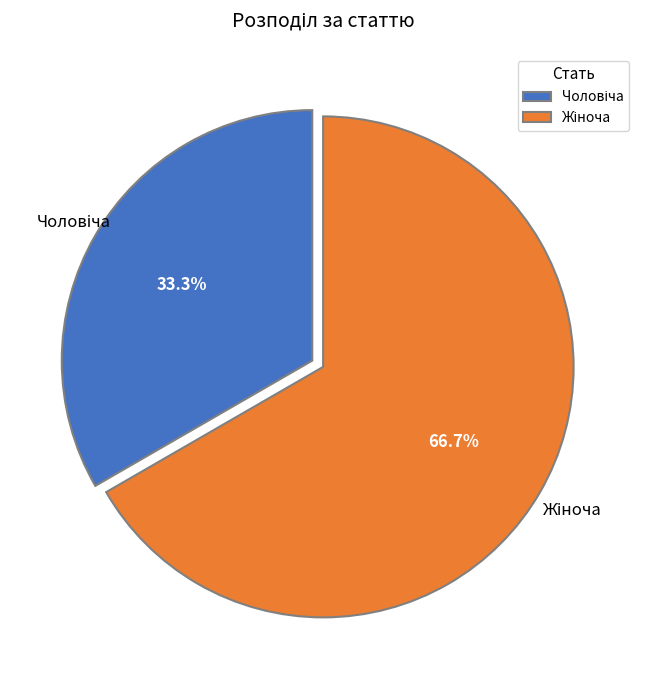

How many slices are in this pie chart?

2